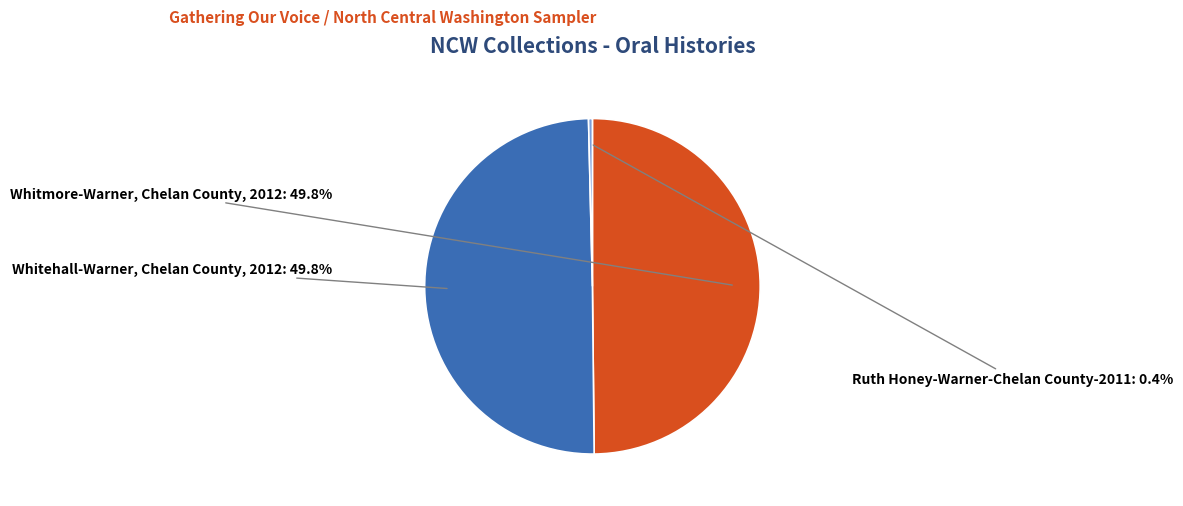

Count the number of slices in the pie.

3